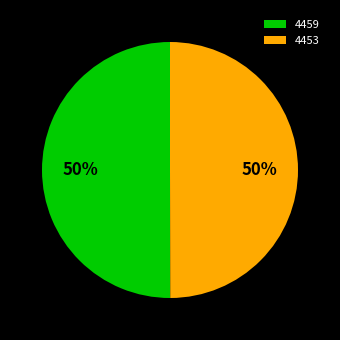

What is the ratio of the value at 4459 to the value at 4453?

1.0